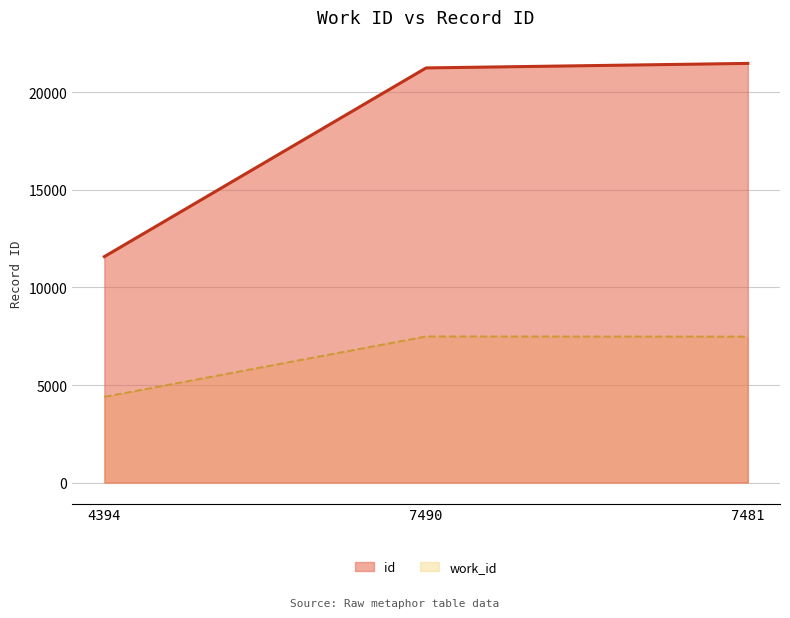

What is the sum of all id values?

54322